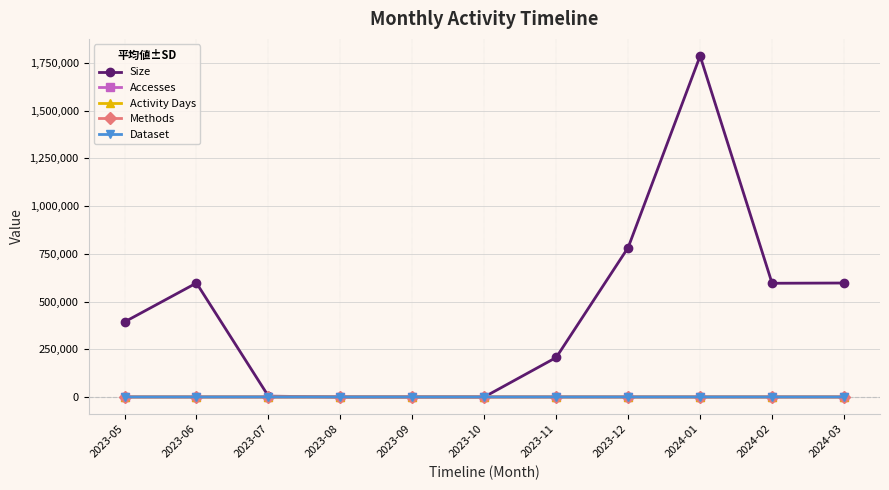

What is the label of the 2nd point from the left?

2023-06